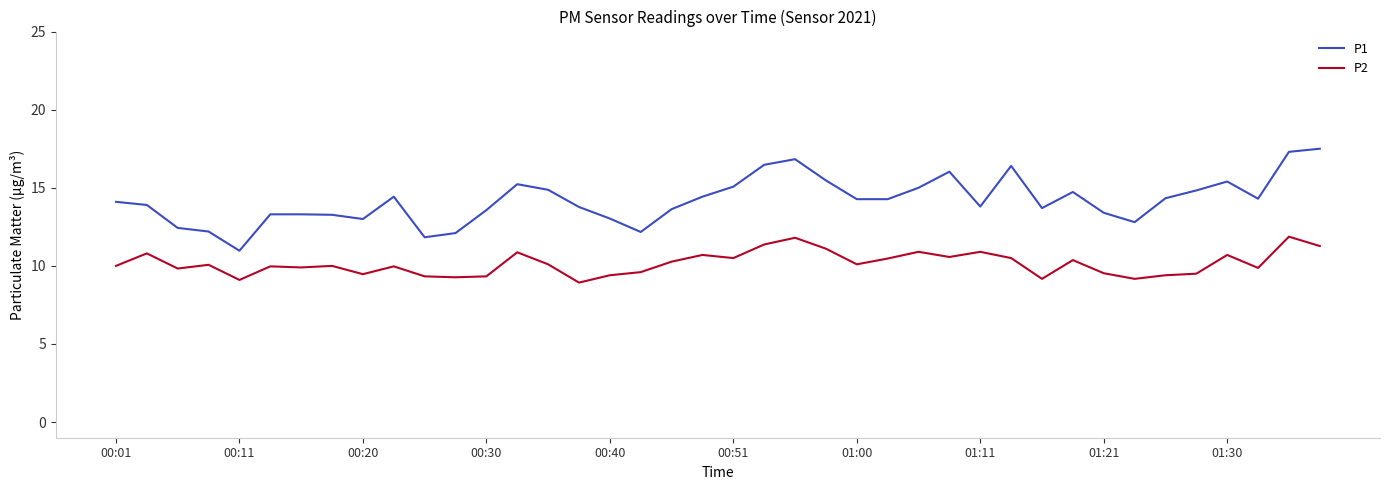

True or false: P2 and P1 cross at least once.

False